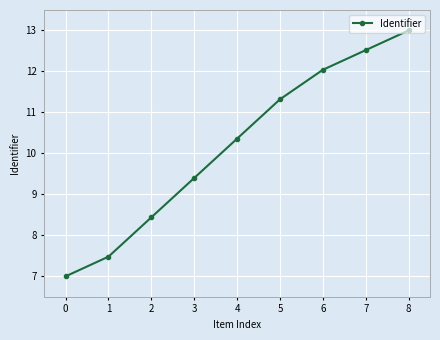

True or false: the data has more than 1 interior local peaks.

False